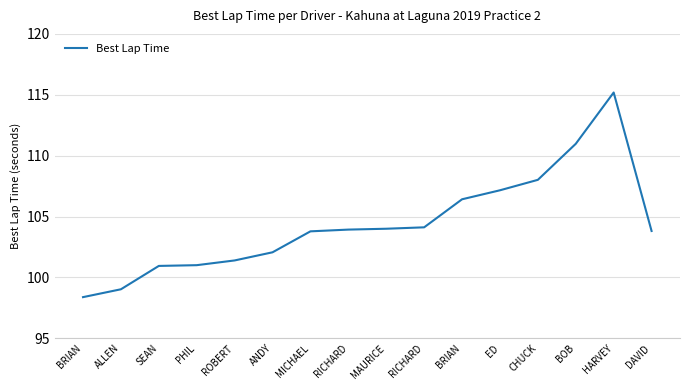

What is the difference between the maximum and minimum values?

16.8